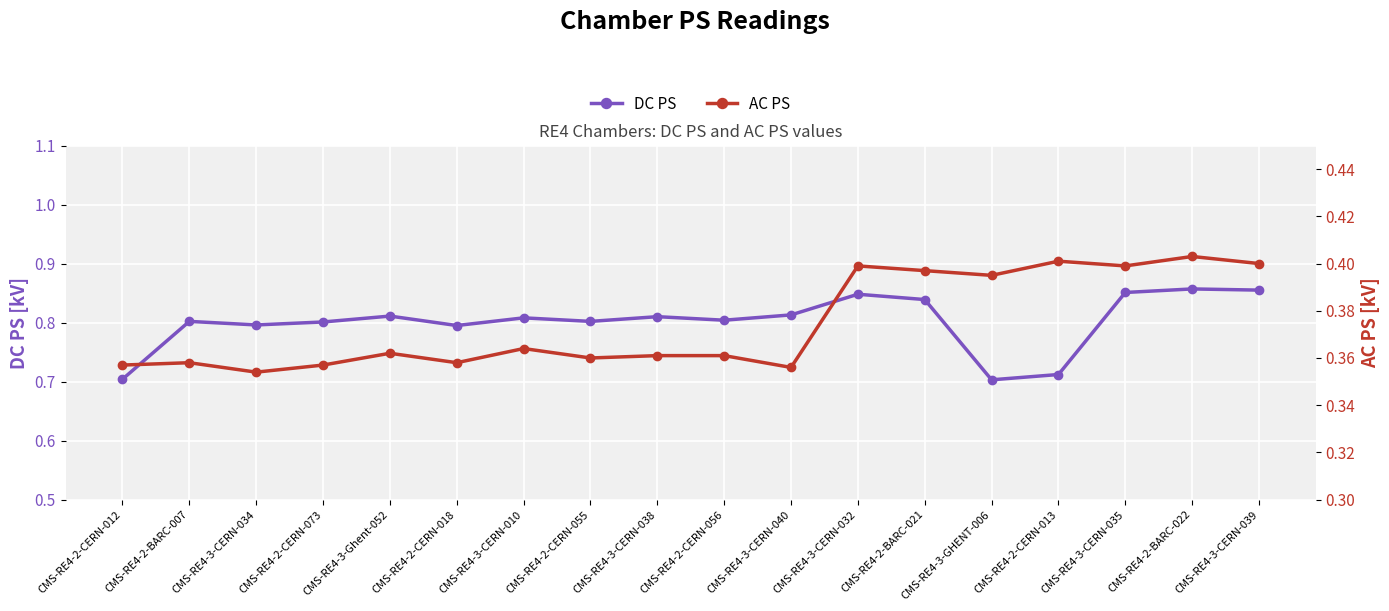

Which series has the widest spread of values?

DC PS